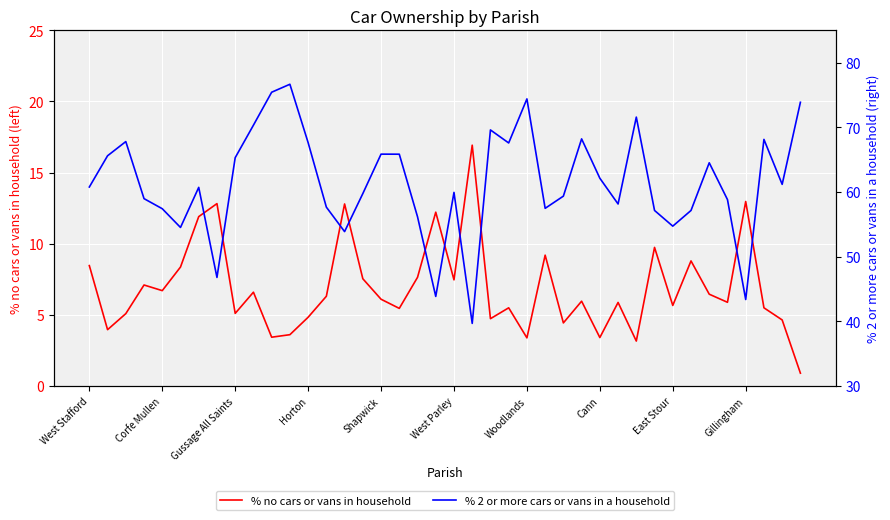

True or false: % 2 or more cars or vans in a household and % no cars or vans in household cross at least once.

False